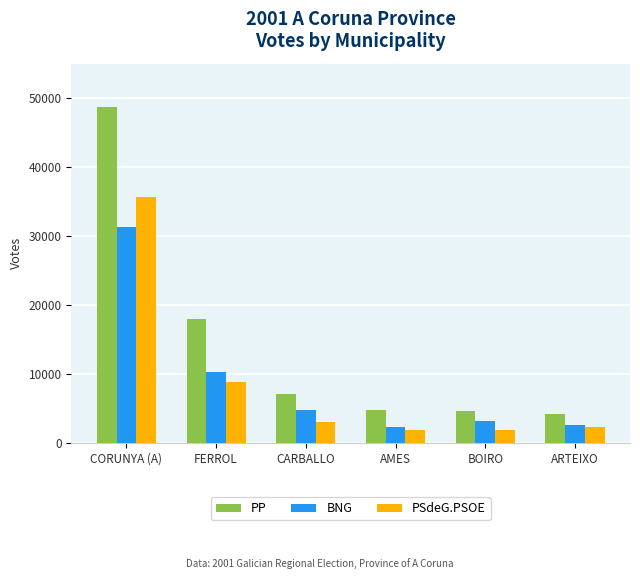

List the series in order of their peak value, highest first.

PP, PSdeG.PSOE, BNG